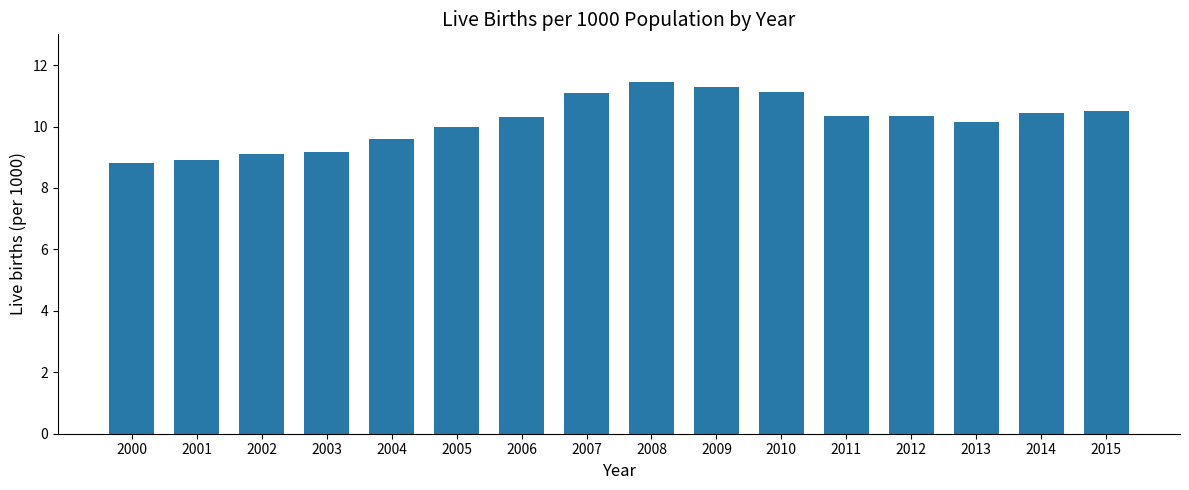

The chart shows a value of 14.9 at 2013. True or false?

False